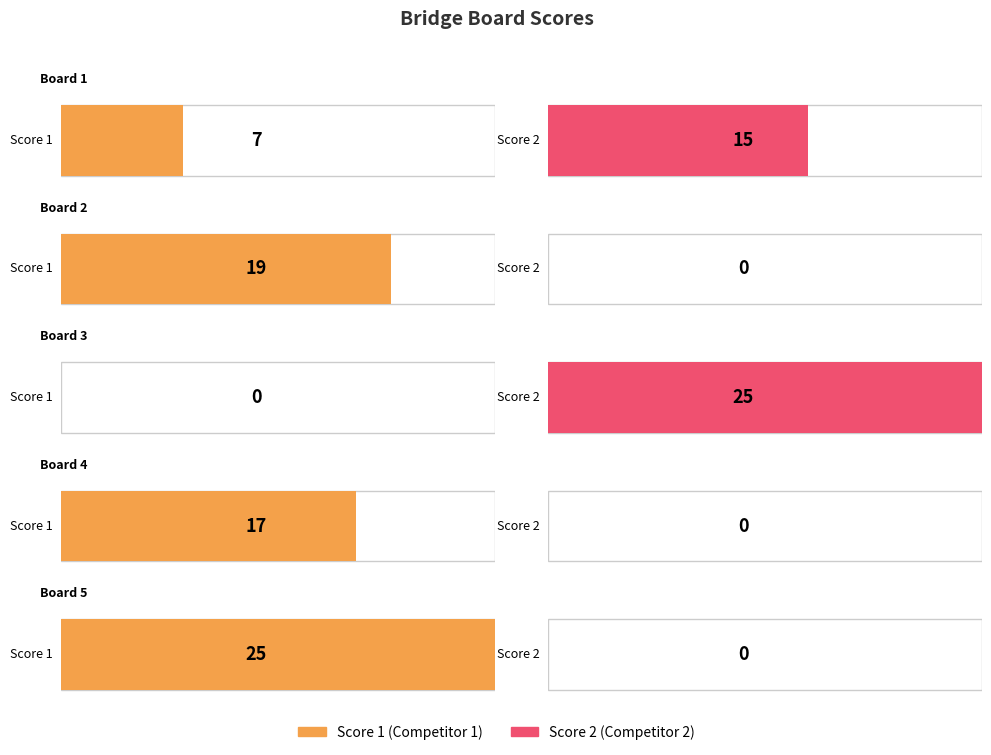

Is the value of Score 2 at Board 1 greater than the value of Score 1 at Board 1?

Yes